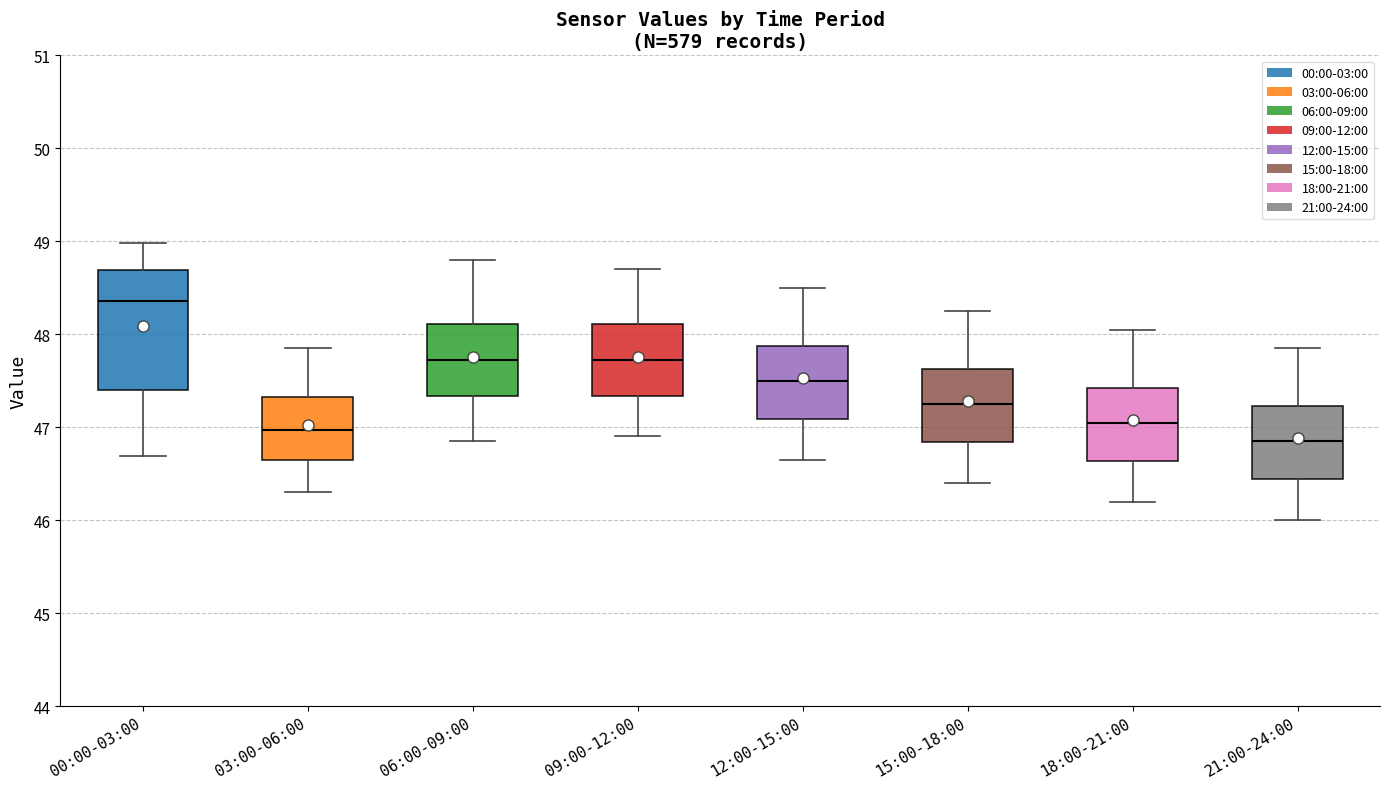

Which box is the tallest, from its lower edge to its upper edge?

00:00-03:00